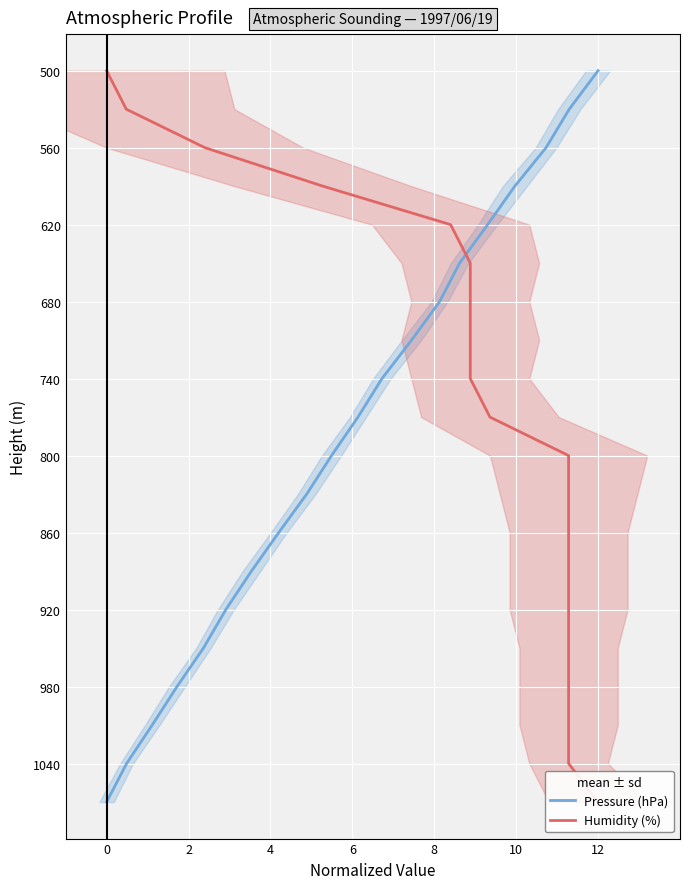

Is the value of Pressure (hPa) at 4 greater than the value of Humidity (%) at 14?

No